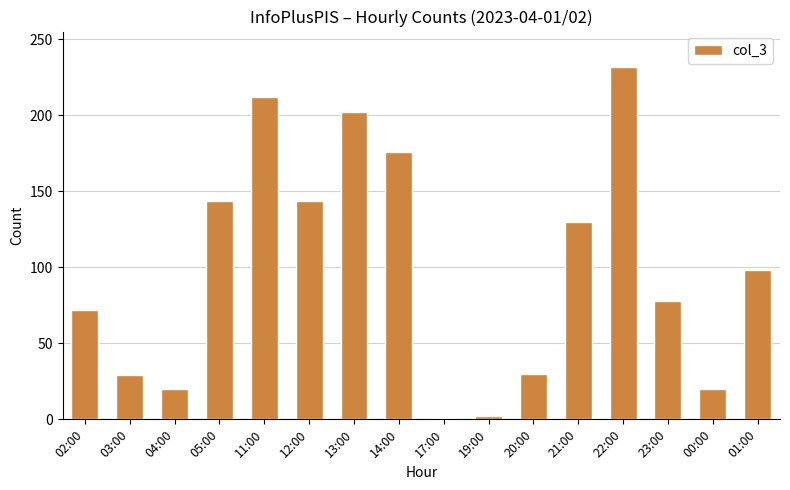

What is the label of the 9th bar from the left?

17:00